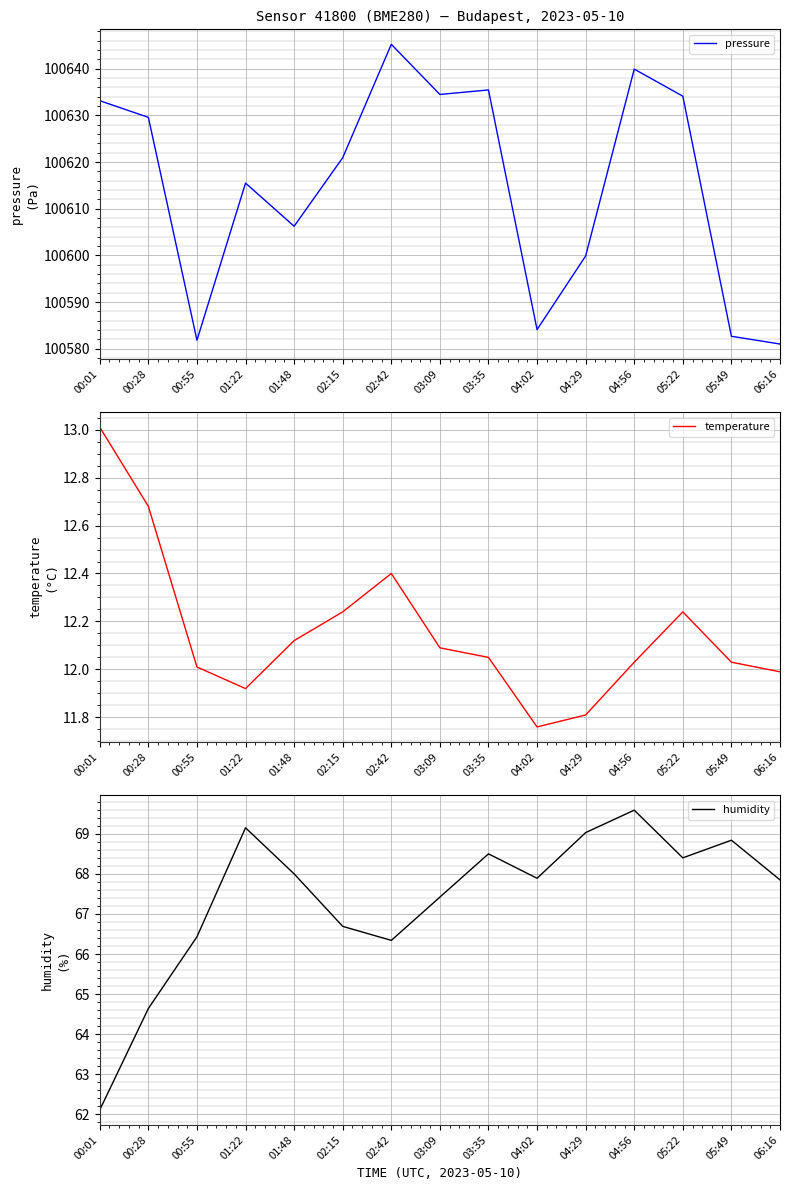

Reading right to left, list all the values displayed in this chart.

pressure: 06:16=100581.0	05:49=100582.7	05:22=100634.1	04:56=100639.9	04:29=100599.9	04:02=100584.1	03:35=100635.5	03:09=100634.5	02:42=100645.2	02:15=100620.9	01:48=100606.2	01:22=100615.5	00:55=100581.8	00:28=100629.6	00:01=100633.2
temperature: 06:16=12.0	05:49=12.0	05:22=12.2	04:56=12.0	04:29=11.8	04:02=11.8	03:35=12.1	03:09=12.1	02:42=12.4	02:15=12.2	01:48=12.1	01:22=11.9	00:55=12.0	00:28=12.7	00:01=13.0
humidity: 06:16=67.8	05:49=68.8	05:22=68.4	04:56=69.6	04:29=69.0	04:02=67.9	03:35=68.5	03:09=67.4	02:42=66.3	02:15=66.7	01:48=68.0	01:22=69.2	00:55=66.4	00:28=64.6	00:01=62.1